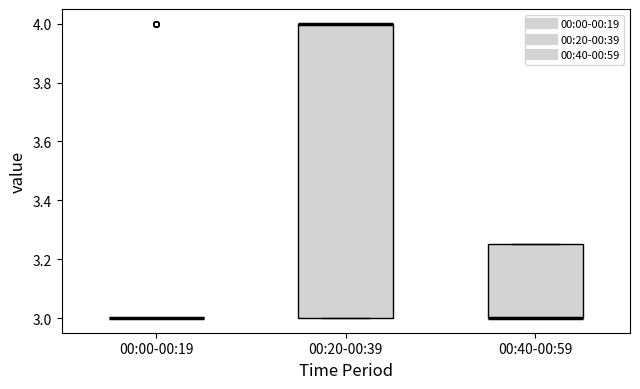

Where is the upper edge of the box for 00:40-00:59 on the y-axis? The values are not printed on the chart, so give them approximately, as read against the axis.

3.26